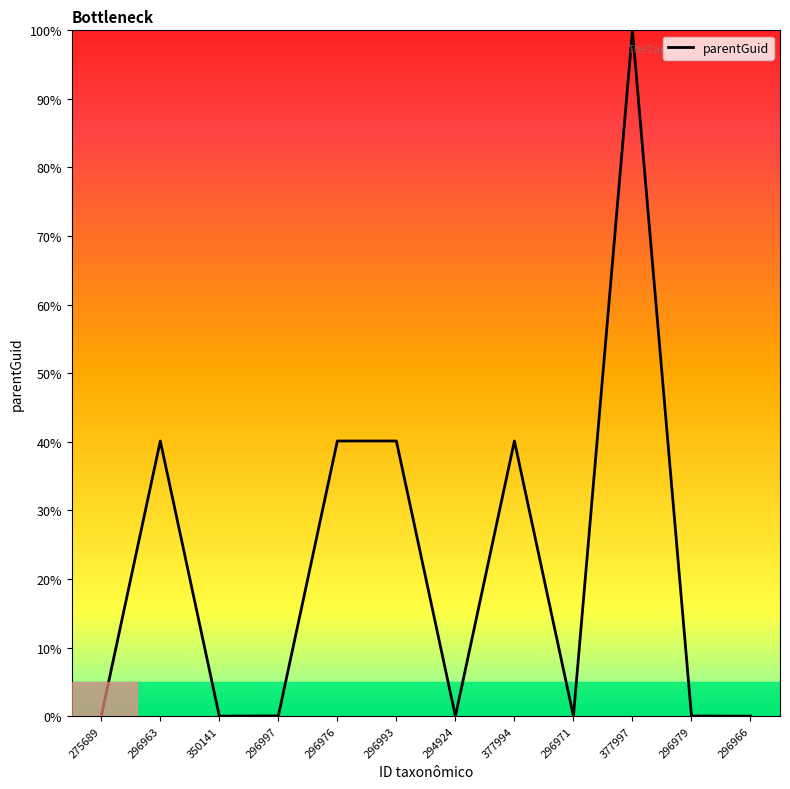

True or false: the data has more than 0 interior local peaks.

True